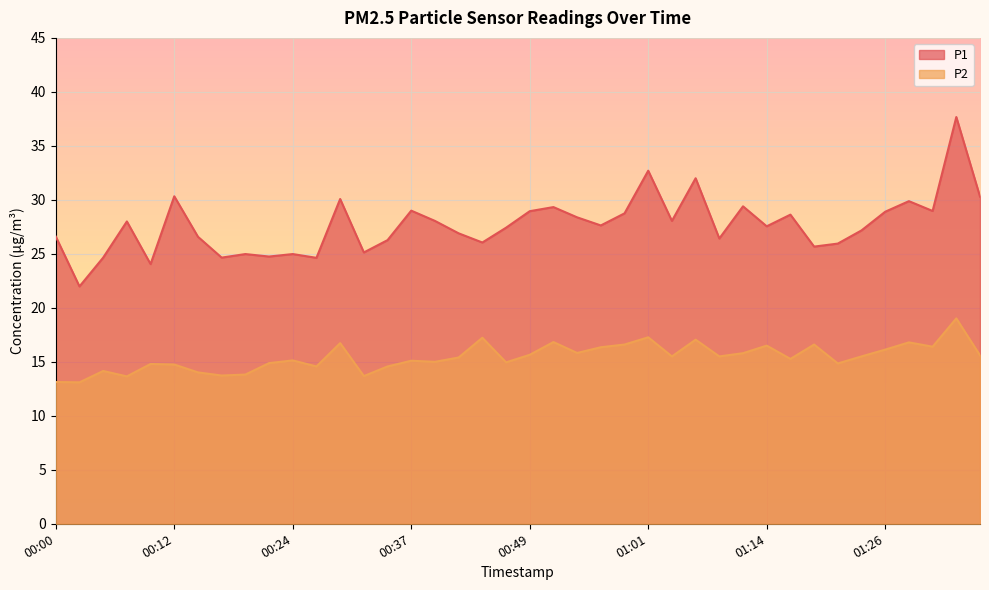

Reading right to left, transcribe all the data shown in this chart.

P1: 01:36=30.3	01:33=37.7	01:31=29.0	01:29=29.9	01:26=28.9	01:24=27.2	01:21=25.9	01:19=25.7	01:16=28.6	01:14=27.6	01:11=29.4	01:09=26.4	01:06=32.0	01:04=28.1	01:01=32.7	00:59=28.8	00:56=27.6	00:54=28.4	00:52=29.3	00:49=28.9	00:47=27.4	00:44=26.1	00:42=26.9	00:39=28.1	00:37=29.0	00:34=26.3	00:32=25.1	00:29=30.1	00:27=24.6	00:24=25.0	00:22=24.8	00:19=25.0	00:17=24.6	00:15=26.6	00:12=30.3	00:10=24.1	00:07=28.0	00:05=24.6	00:02=22.0	00:00=26.6
P2: 01:36=15.6	01:33=19.0	01:31=16.4	01:29=16.8	01:26=16.1	01:24=15.5	01:21=14.8	01:19=16.6	01:16=15.3	01:14=16.5	01:11=15.8	01:09=15.5	01:06=17.1	01:04=15.5	01:01=17.3	00:59=16.6	00:56=16.4	00:54=15.8	00:52=16.8	00:49=15.7	00:47=14.9	00:44=17.2	00:42=15.4	00:39=15.0	00:37=15.1	00:34=14.6	00:32=13.7	00:29=16.7	00:27=14.6	00:24=15.1	00:22=14.9	00:19=13.8	00:17=13.7	00:15=14.0	00:12=14.8	00:10=14.8	00:07=13.7	00:05=14.2	00:02=13.1	00:00=13.1